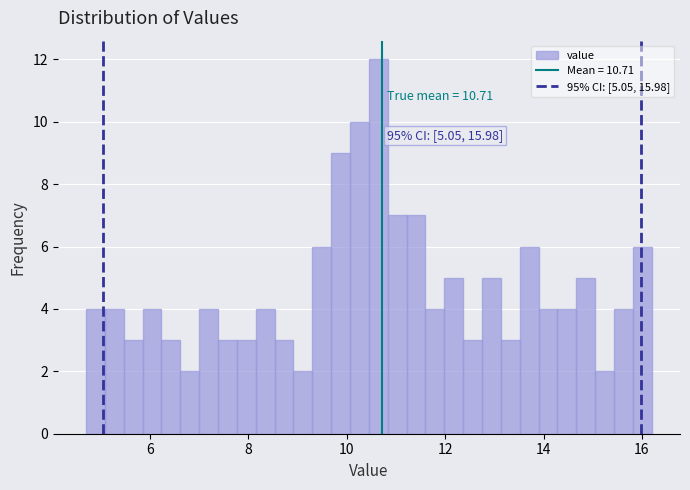

Read against the x-axis, roughly where is the centre of the tallest bar?

10.6